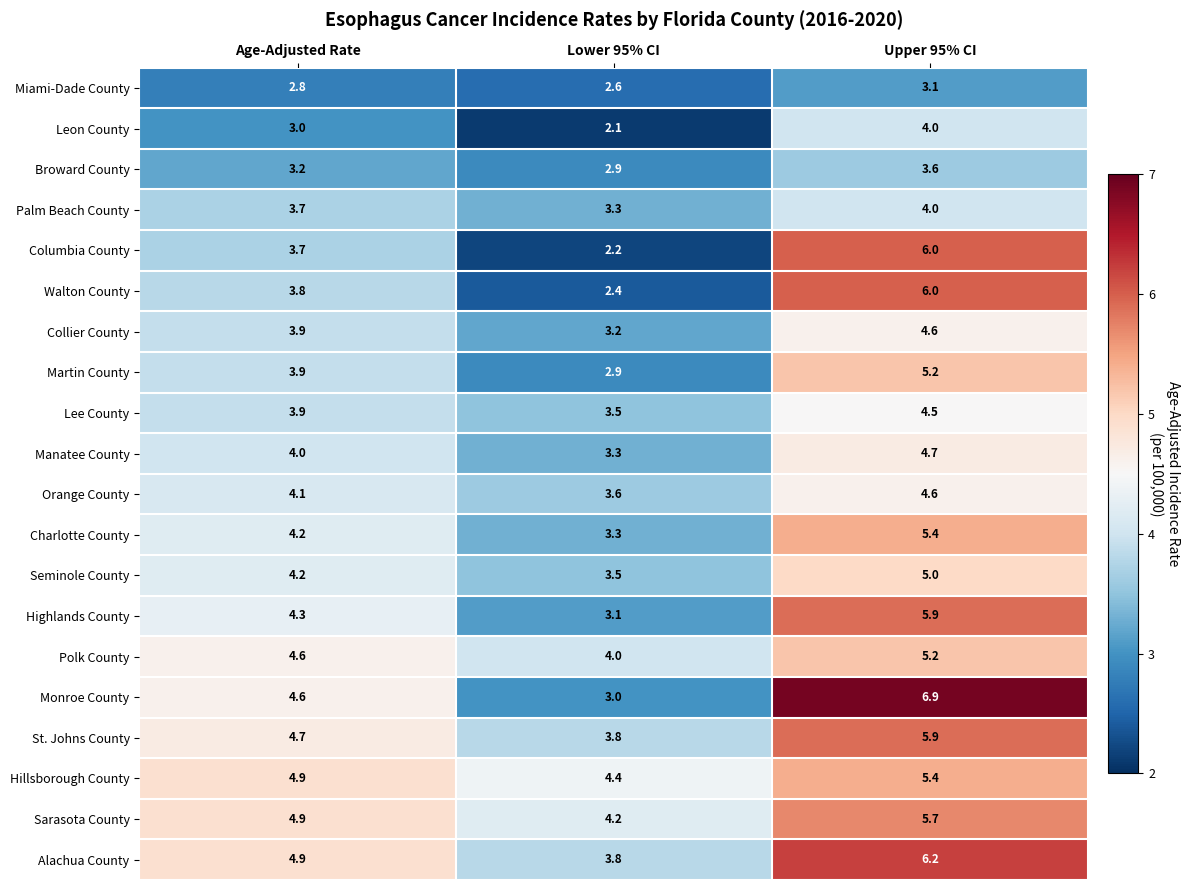

How many distinct data groups are displayed?

20